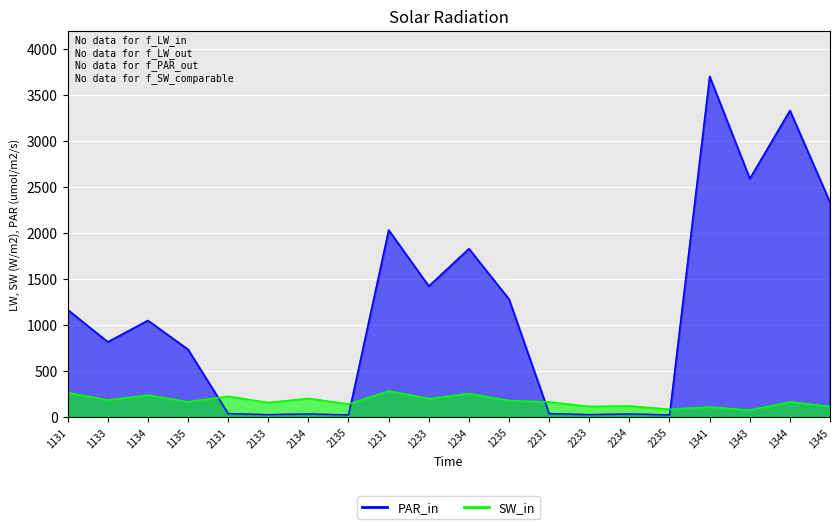

Rank the series by their average value, from lowest to highest.

SW_in, PAR_in